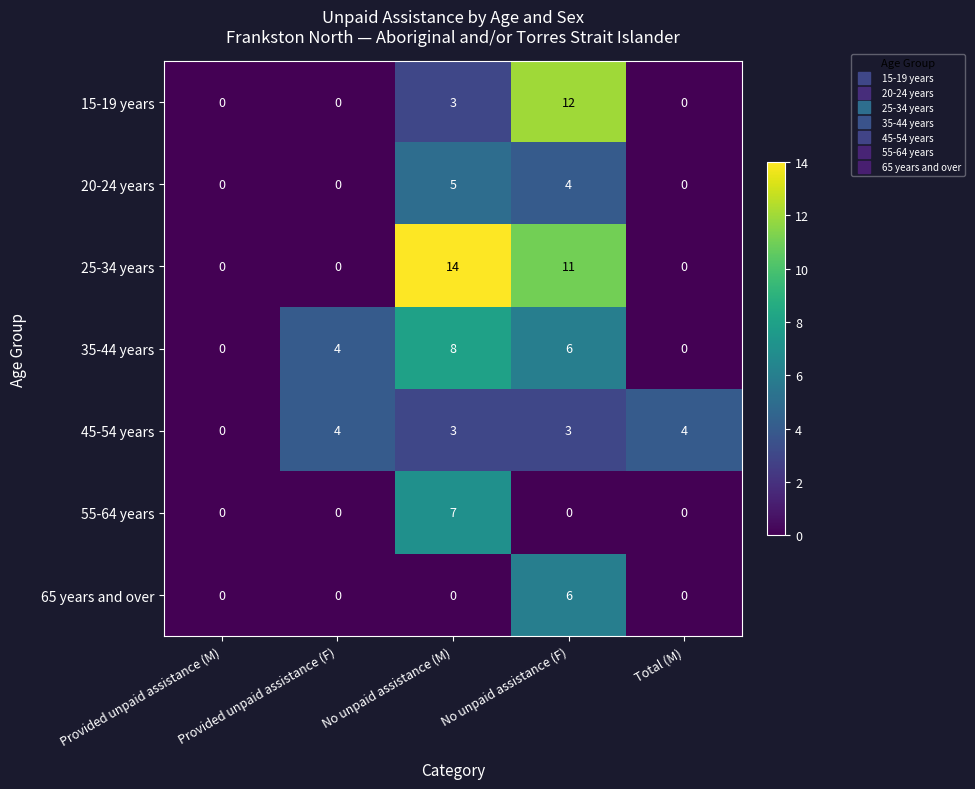

What is the greatest value displayed?

14